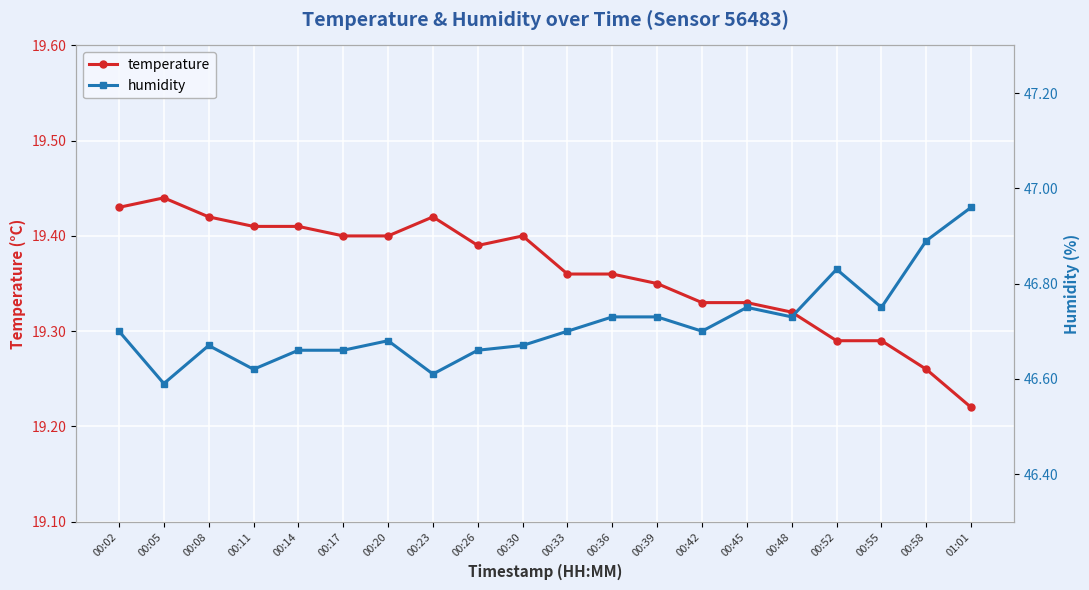

What is the difference between the second highest and minimum values in the humidity series?

0.3